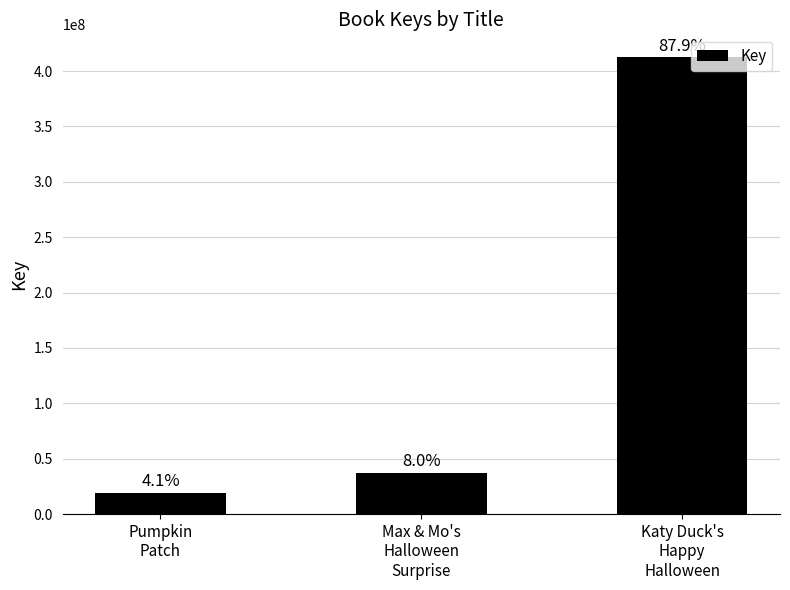

At which label is the value closest to 215942184?

Max & Mo's
Halloween
Surprise